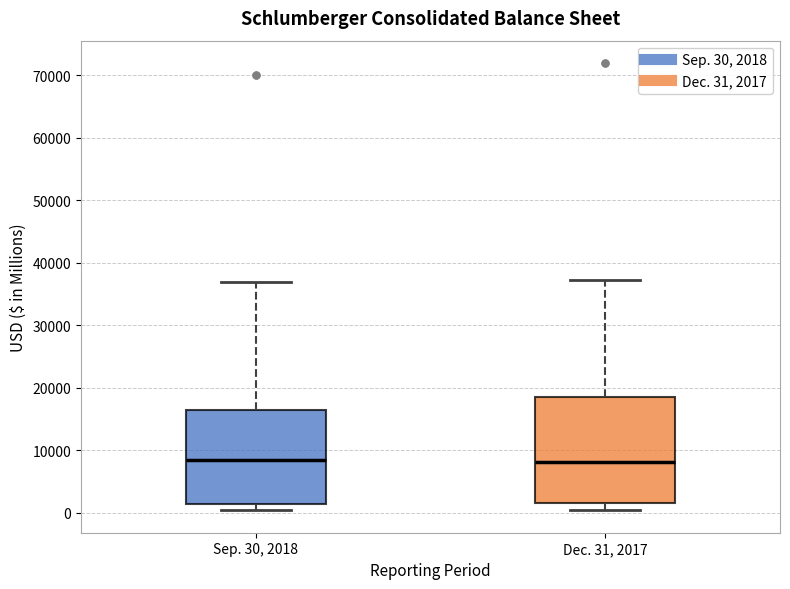

Comparing the boxes themselves (not the whiskers), which one is the tallest?

Dec. 31, 2017